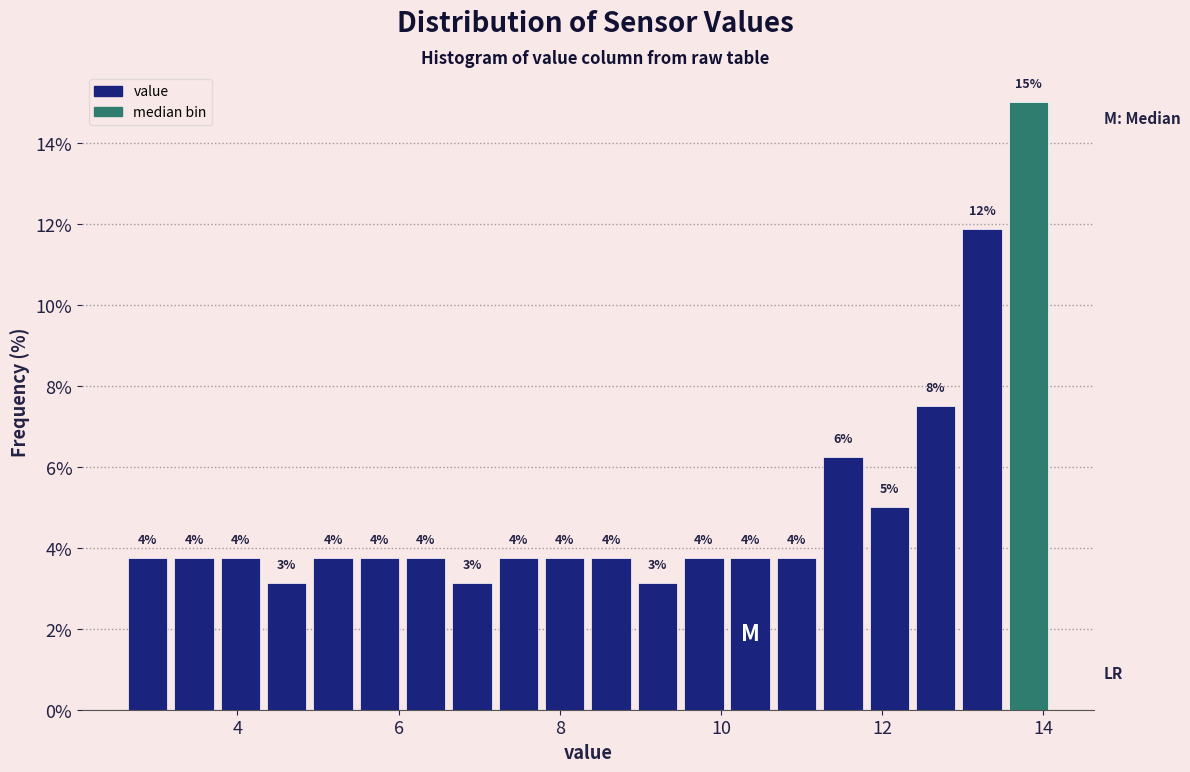

Around what value on the x-axis is the tallest bar? Give the approximate position of its centre, as read against the axis.

13.8